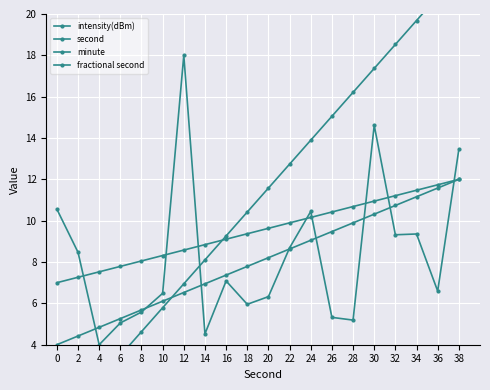

What is the maximum value shown in the chart?

22.0